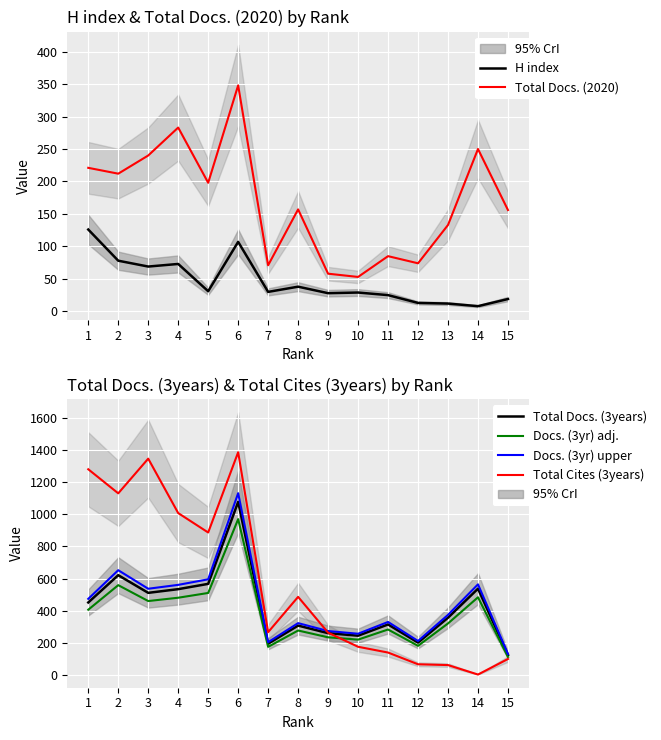

At which category does Total Docs. (3years) reach its first local peak?

2